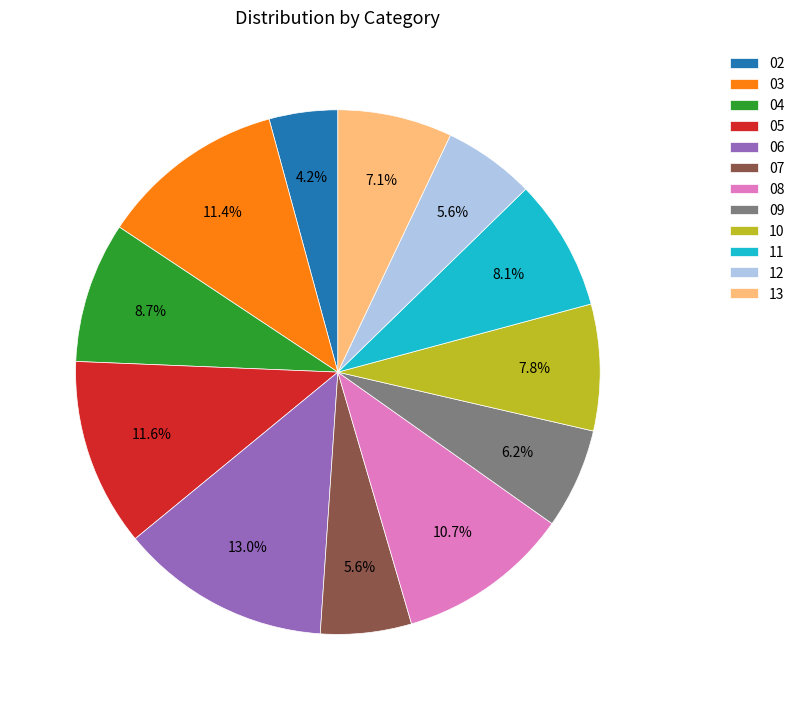

Which slice is the largest?

06